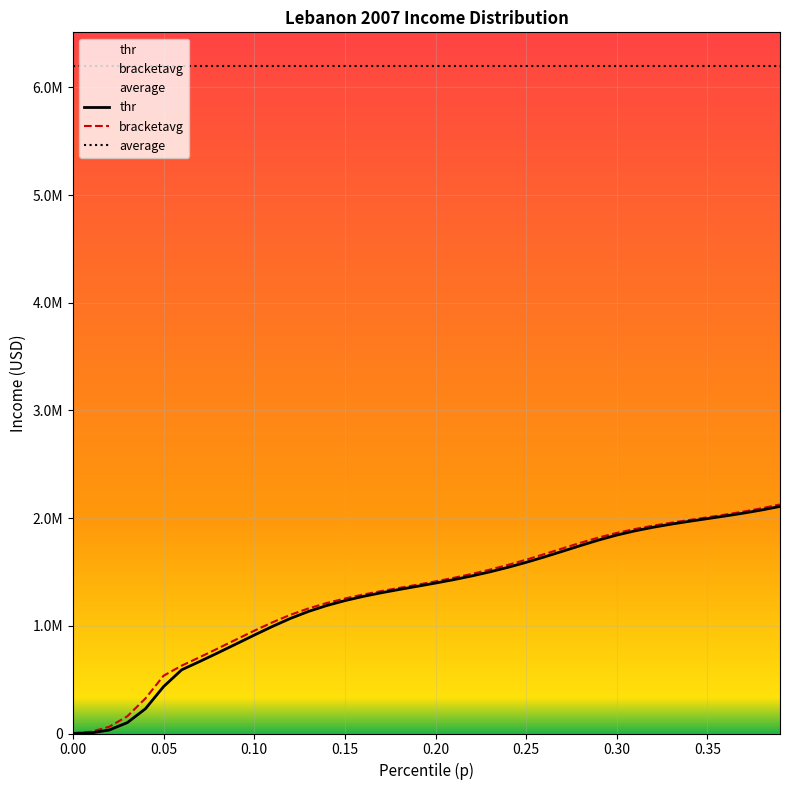

At how many categories does at least one series exceed 4799378?

40